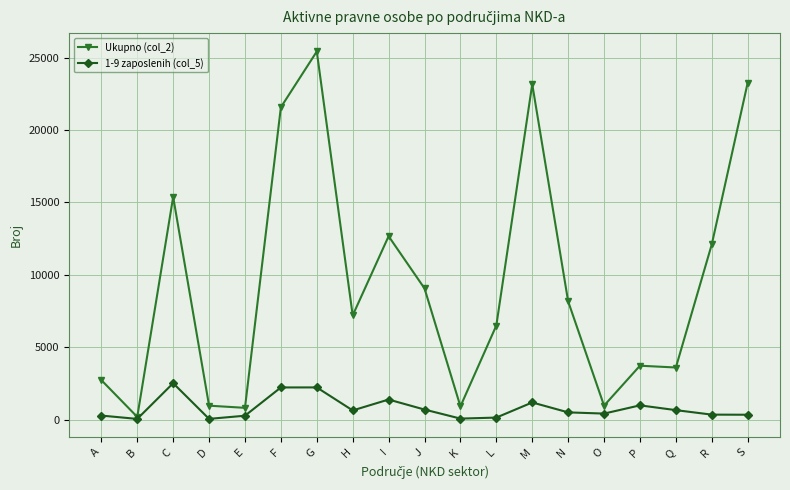

The 1-9 zaposlenih (col_5) series shows 634 at H. True or false?

True